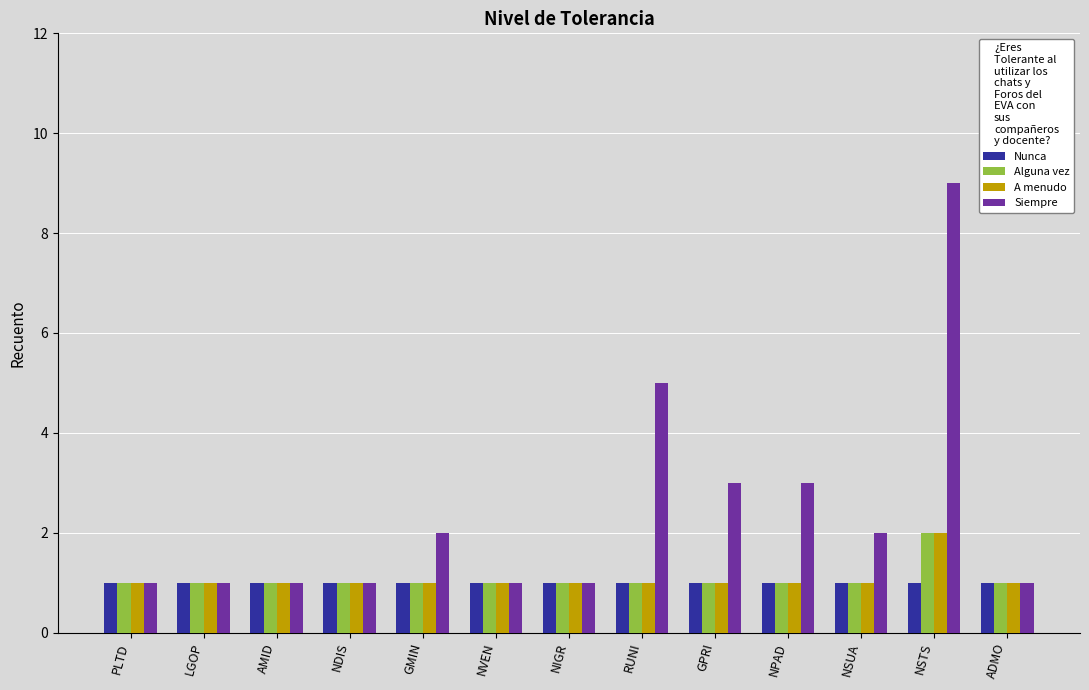

At which category is the sum across all series the highest?

NSTS